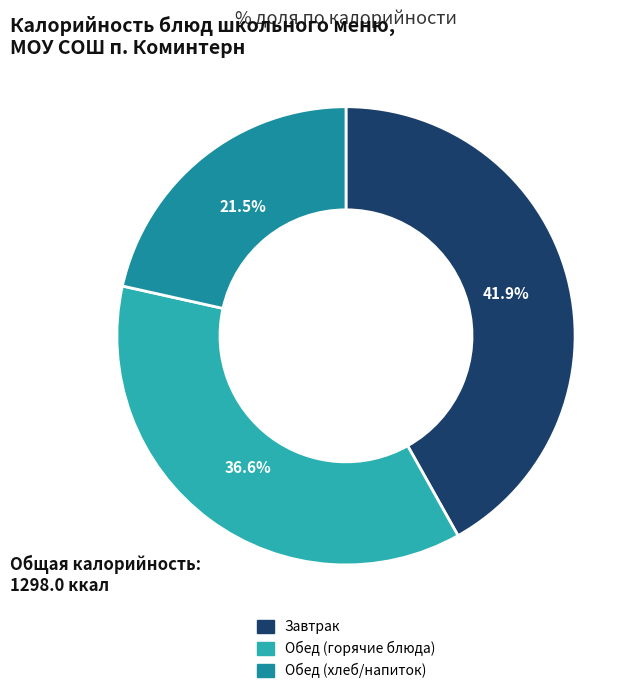

Is there any slice that represents more than half of the pie?

No